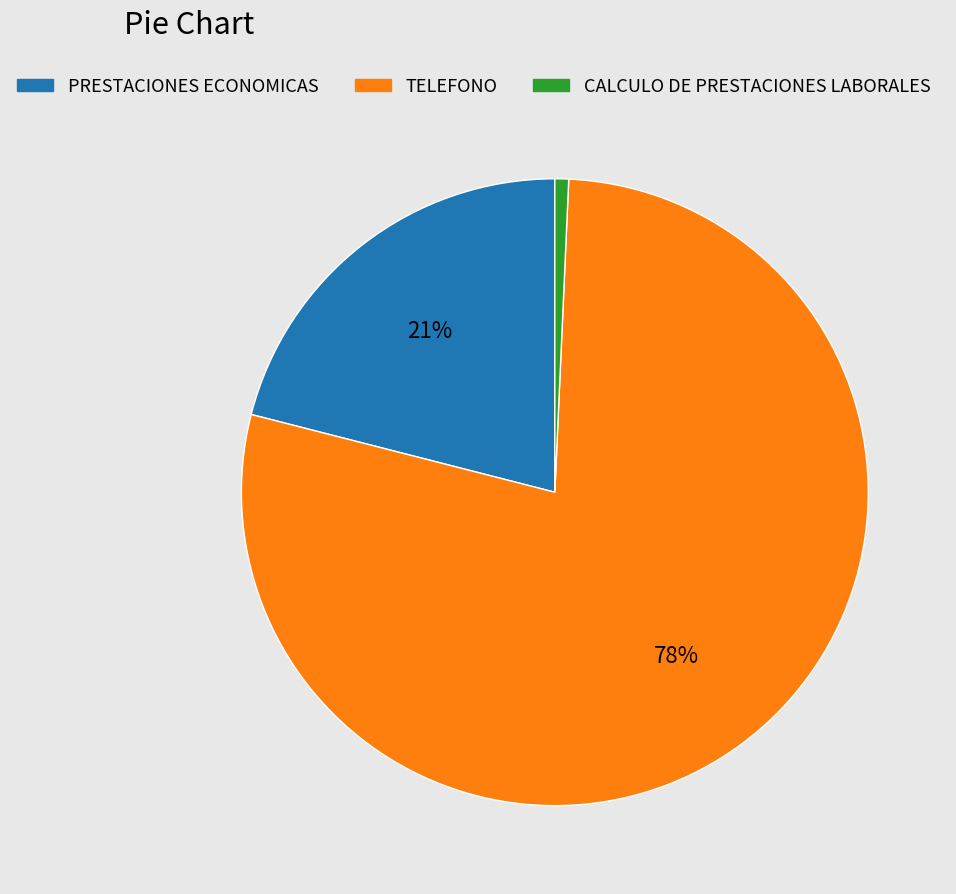

To the nearest percent, what portion does PRESTACIONES ECONOMICAS represent?

21%